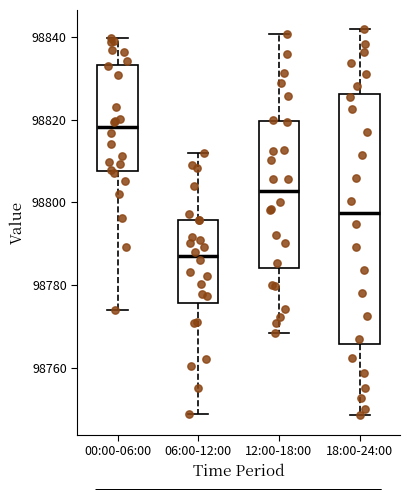

Which box has the highest median line?

00:00-06:00